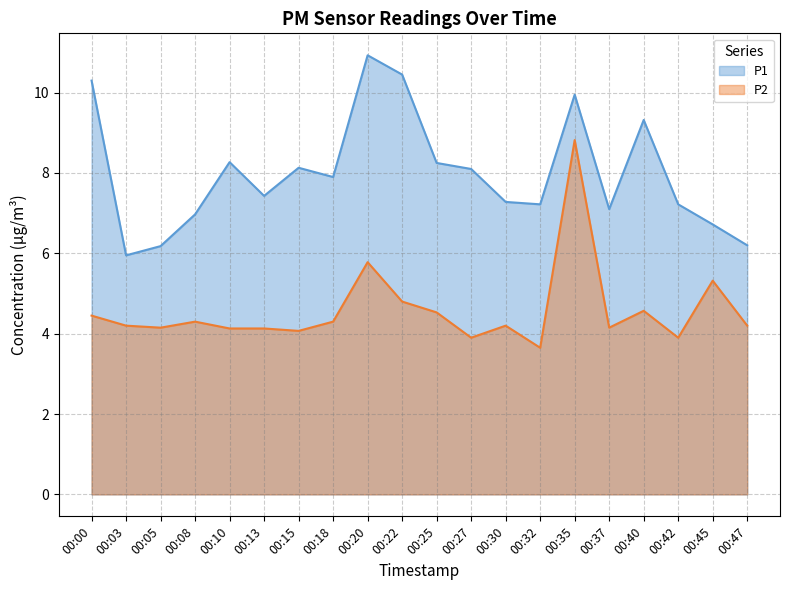

In P2, how many points are lower than both neighbors (excluding endpoints)?

6